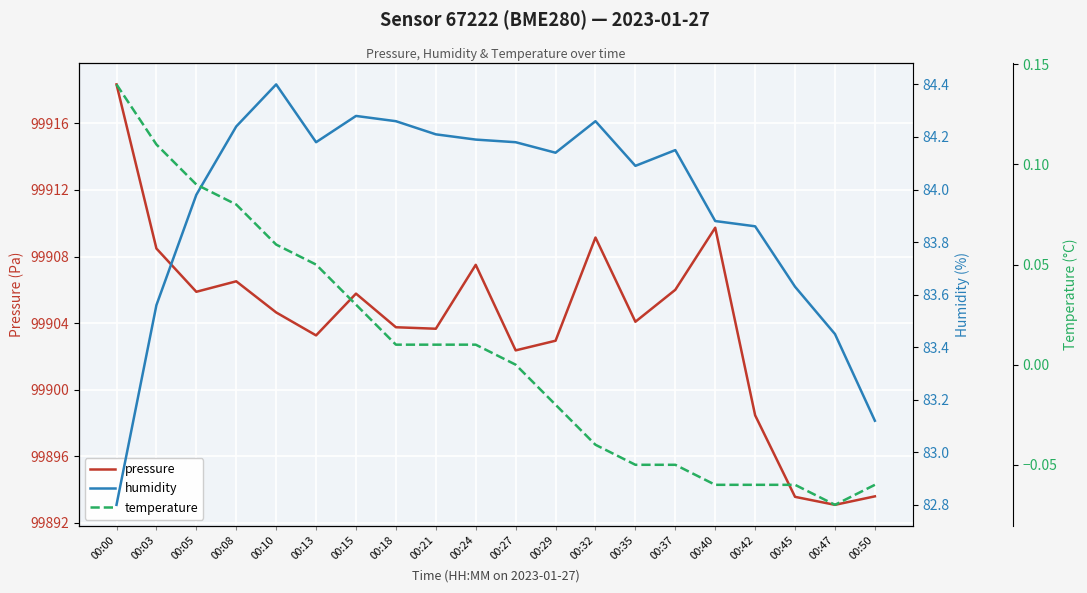

Which category has the lowest value across all series?

00:47